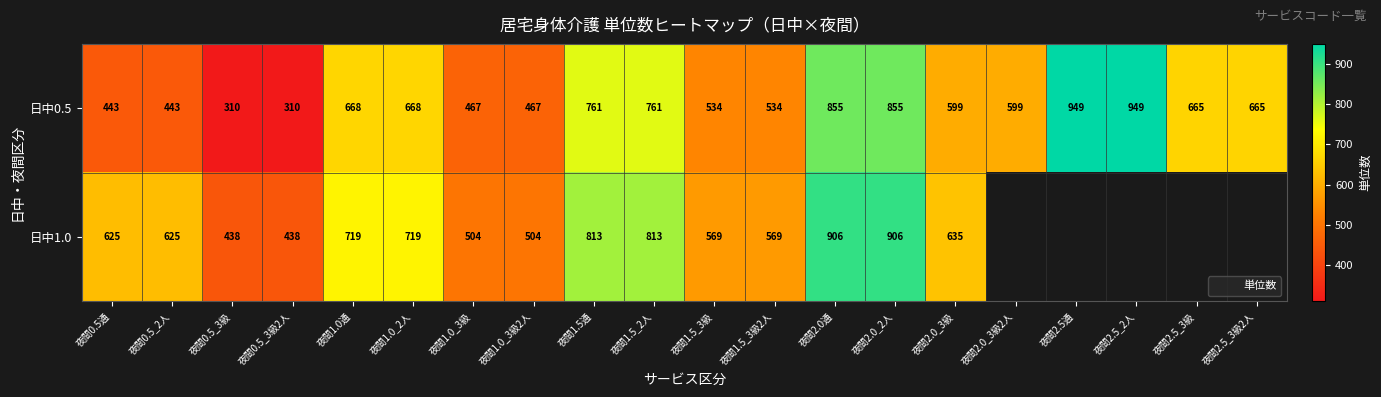

At which label is 日中0.5 closest to 629?

夜間2.0_3級